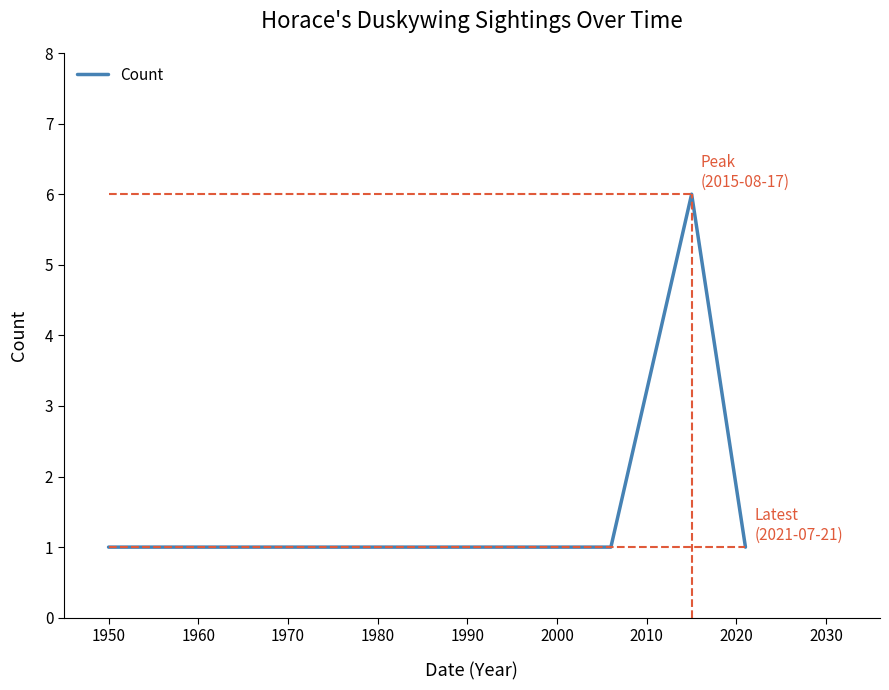

What is the sum of all values?

10